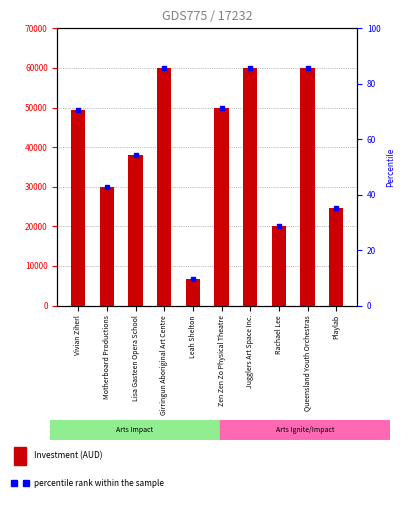

List the labels in order of percentile rank within the sample value, largest first.

Girringun Aboriginal Art Centre, Jugglers Art Space Inc., Queensland Youth Orchestras, Zen Zen Zo Physical Theatre, Vivian Ziherl, Lisa Gasteen Opera School, Motherboard Productions, Playlab, Rachael Lee, Leah Shelton